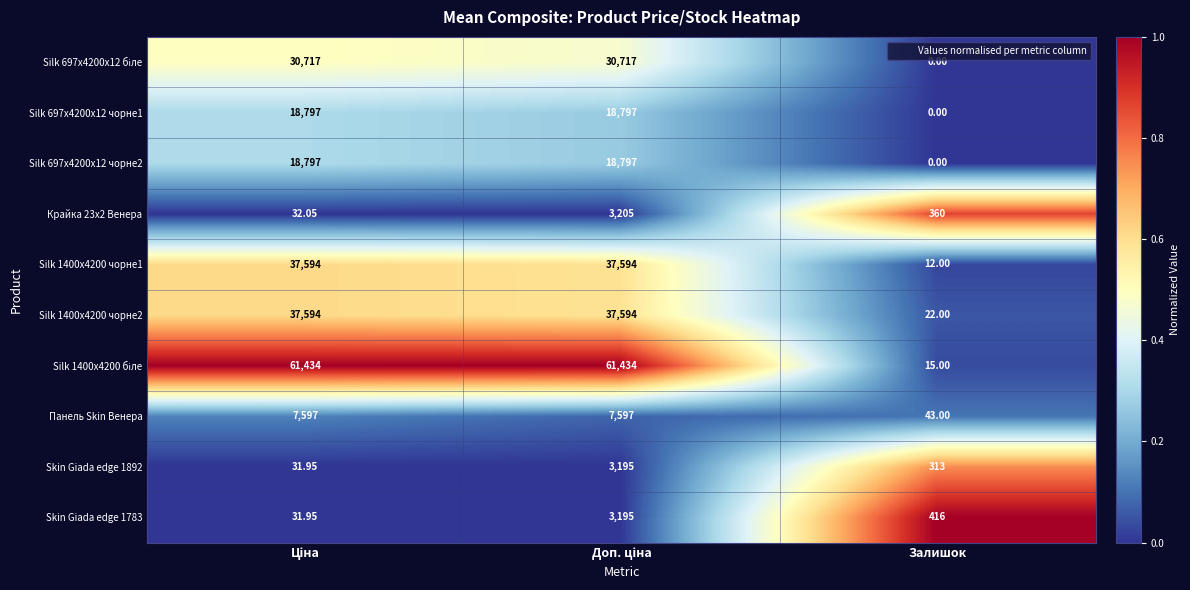

Which label corresponds to the smallest value in the chart?

Залишок